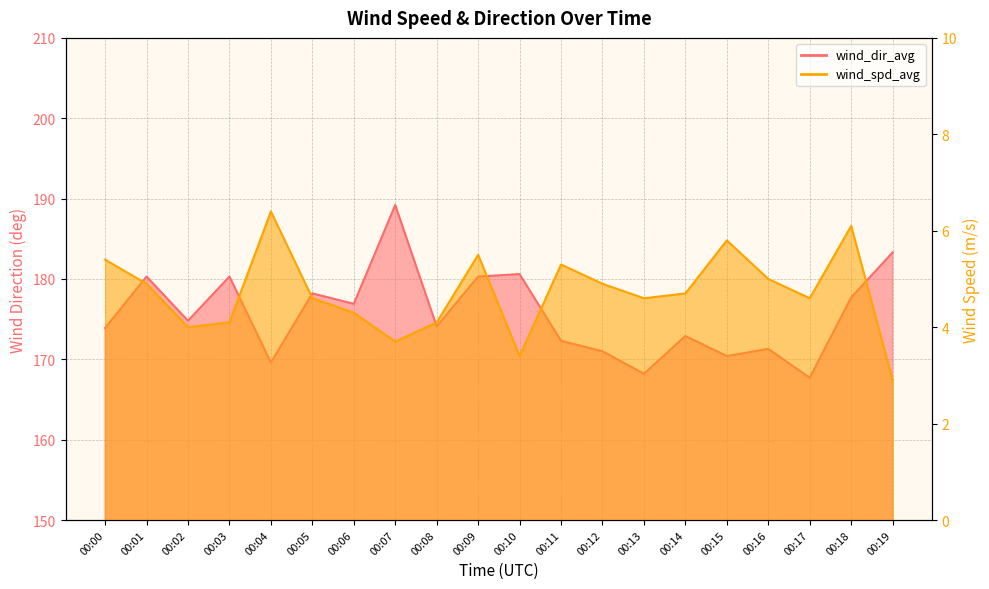

At which label is wind_spd_avg closest to 4?

00:02